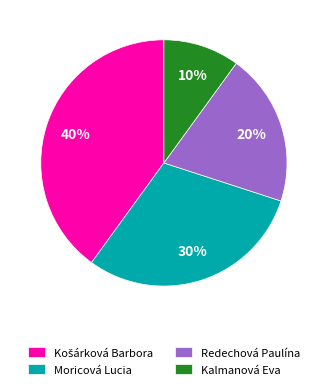

Which slice is the smallest?

Kalmanová Eva